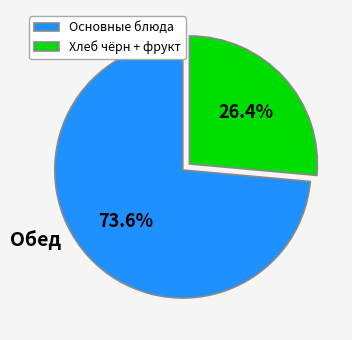

How many segments does this pie chart have?

2